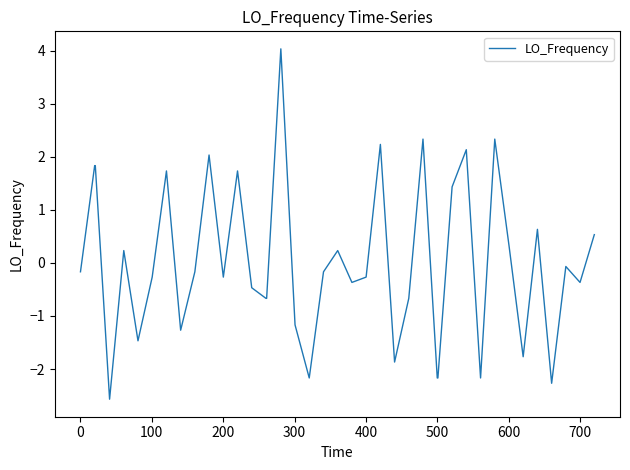

Reading left to right, extract all data points from this chart.

-0.2	1.8	1.8	-2.6	0.2	-1.5	-0.3	1.7	-1.3	-0.2	2.0	-0.3	1.7	-0.5	-0.7	-0.7	4.0	-1.2	-2.2	-0.2	0.2	-0.4	-0.3	2.2	-1.9	-0.7	2.3	-2.2	-2.2	1.4	2.1	-2.2	2.3	0.3	-1.8	0.6	-2.3	-0.1	-0.4	0.5